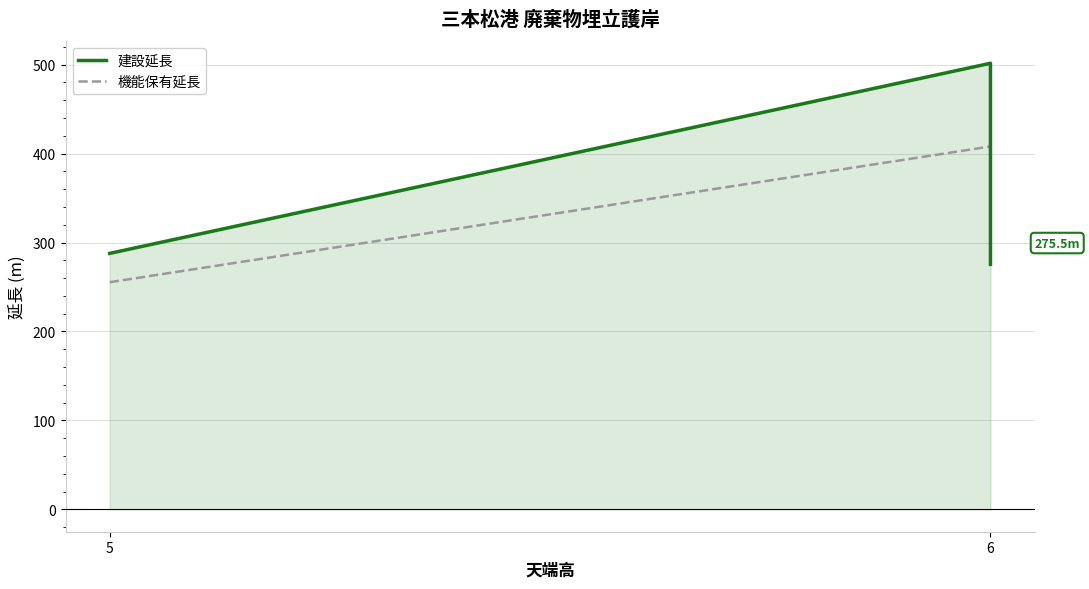

What is the sum of all 建設延長 values?

1064.8